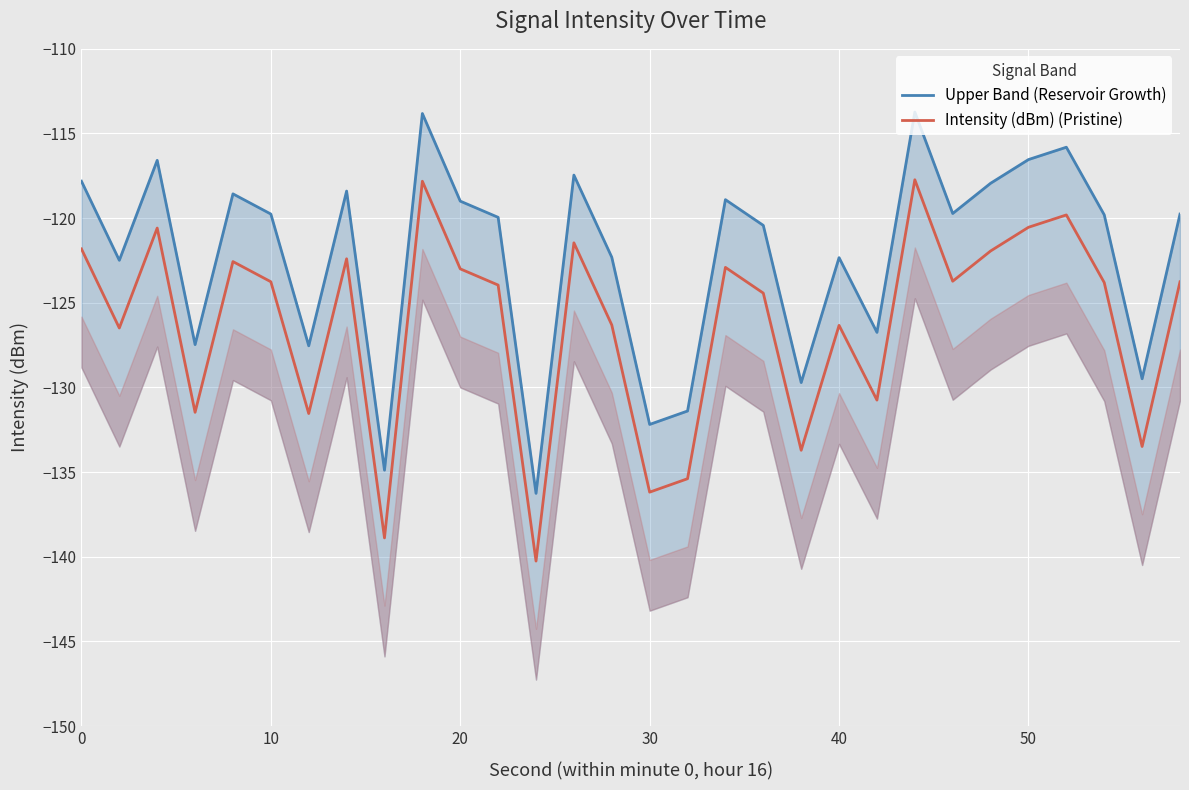

True or false: Upper Band (Reservoir Growth) has more than 2 interior local peaks.

True